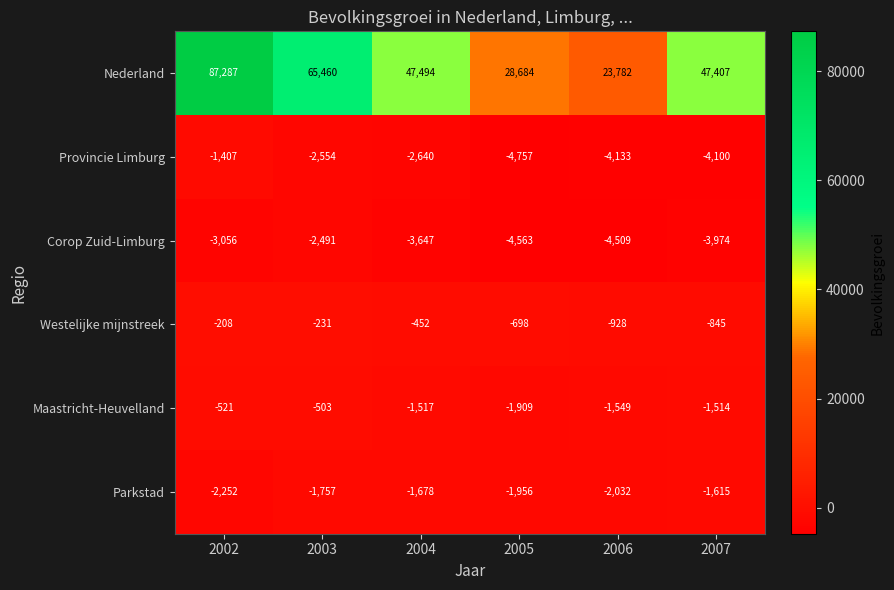

True or false: Parkstad has a value of -1111 at 2007.

False